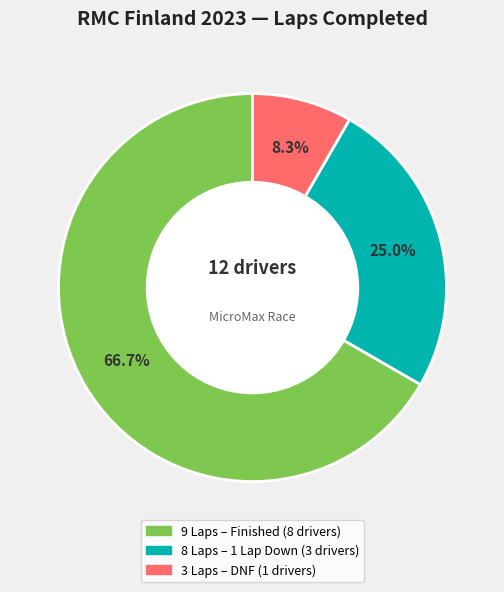

Is there a majority slice in this chart?

Yes